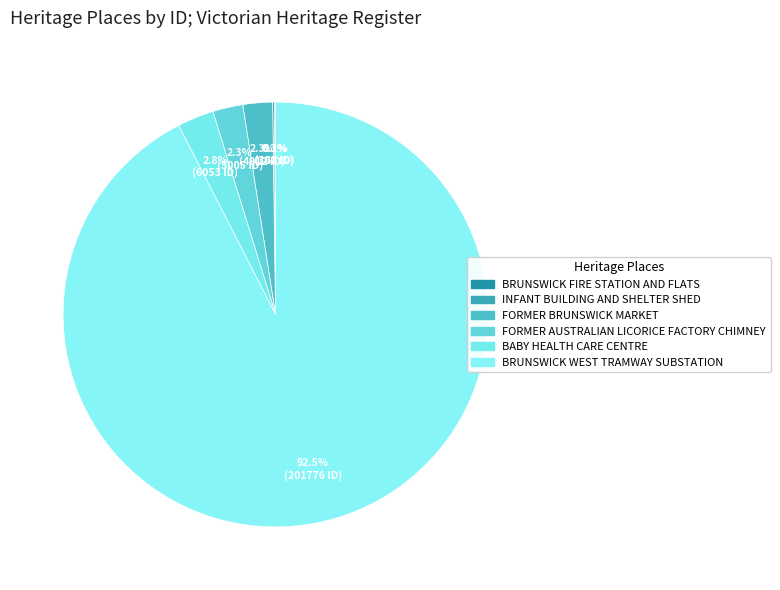

What is the change in value from BABY HEALTH CARE CENTRE to BRUNSWICK WEST TRAMWAY SUBSTATION?

+195723